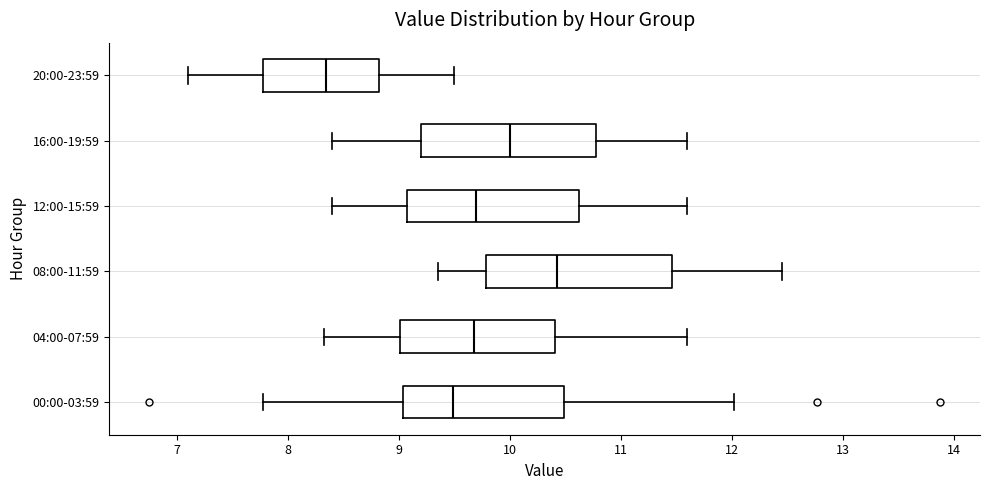

Which box's median line is the furthest to the left?

20:00-23:59